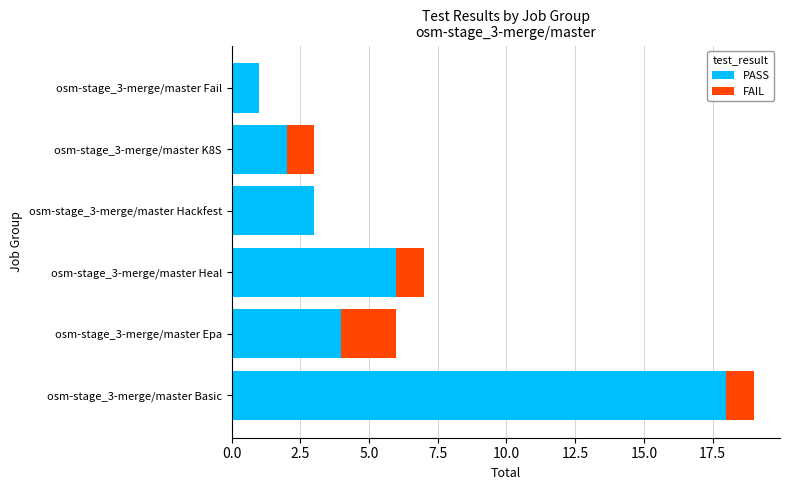

Is it true that PASS equals 4 at osm-stage_3-merge/master Epa?

True